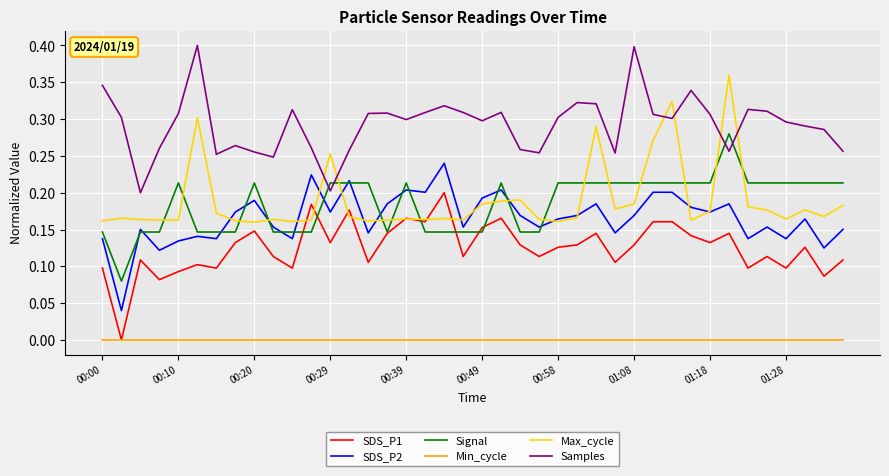

List the series in order of their peak value, highest first.

Samples, Max_cycle, Signal, SDS_P2, SDS_P1, Min_cycle